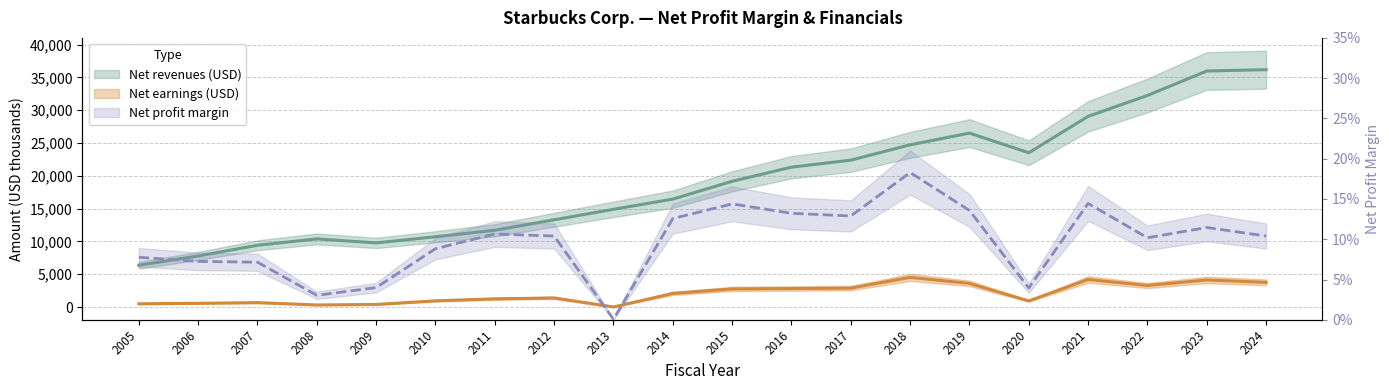

Where is the first local maximum for Net revenues (USD)?

2008